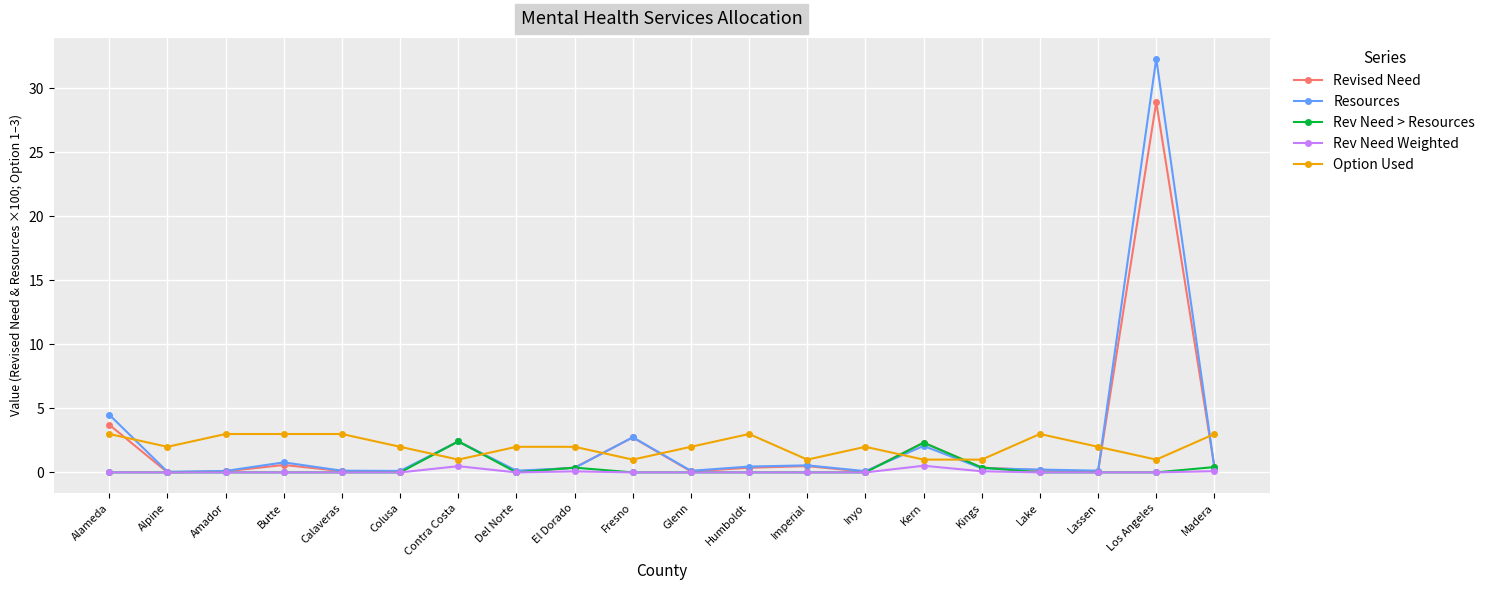

At how many categories does at least one series exceed 30?

1